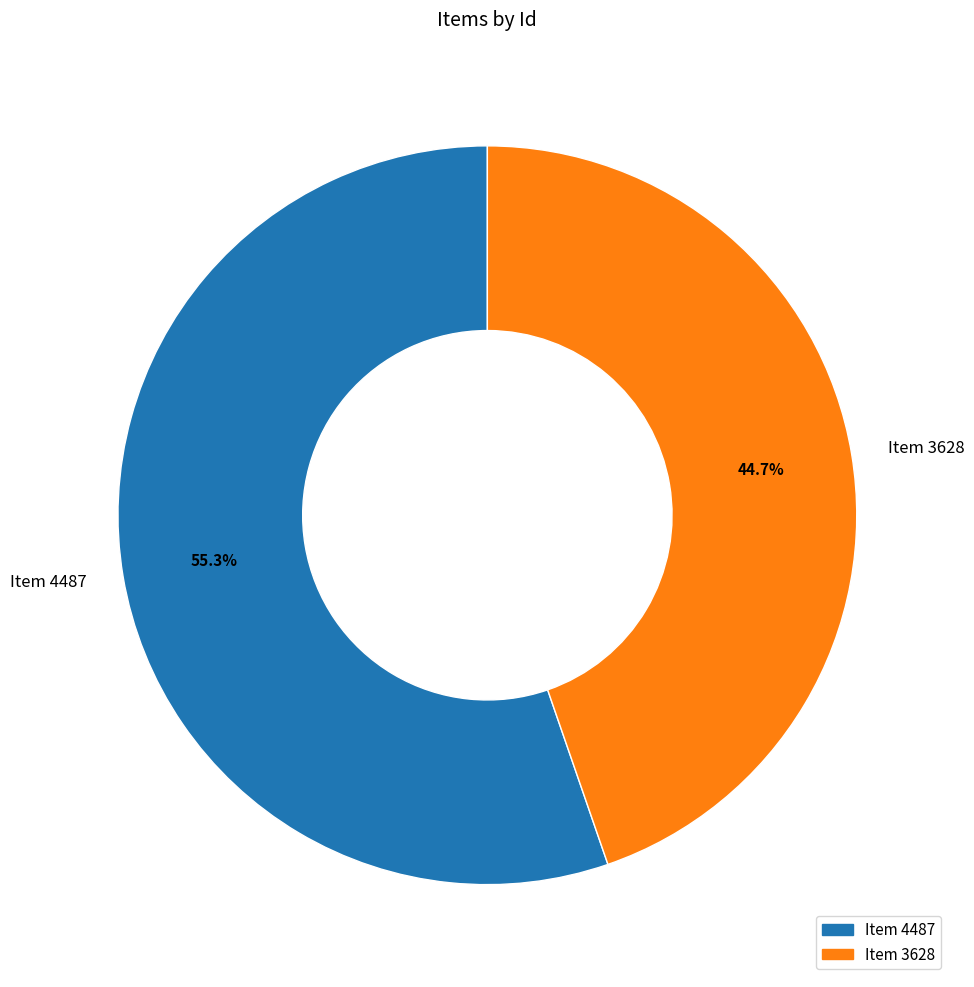

What percentage is the Item 4487 slice, to the nearest percent?

55%